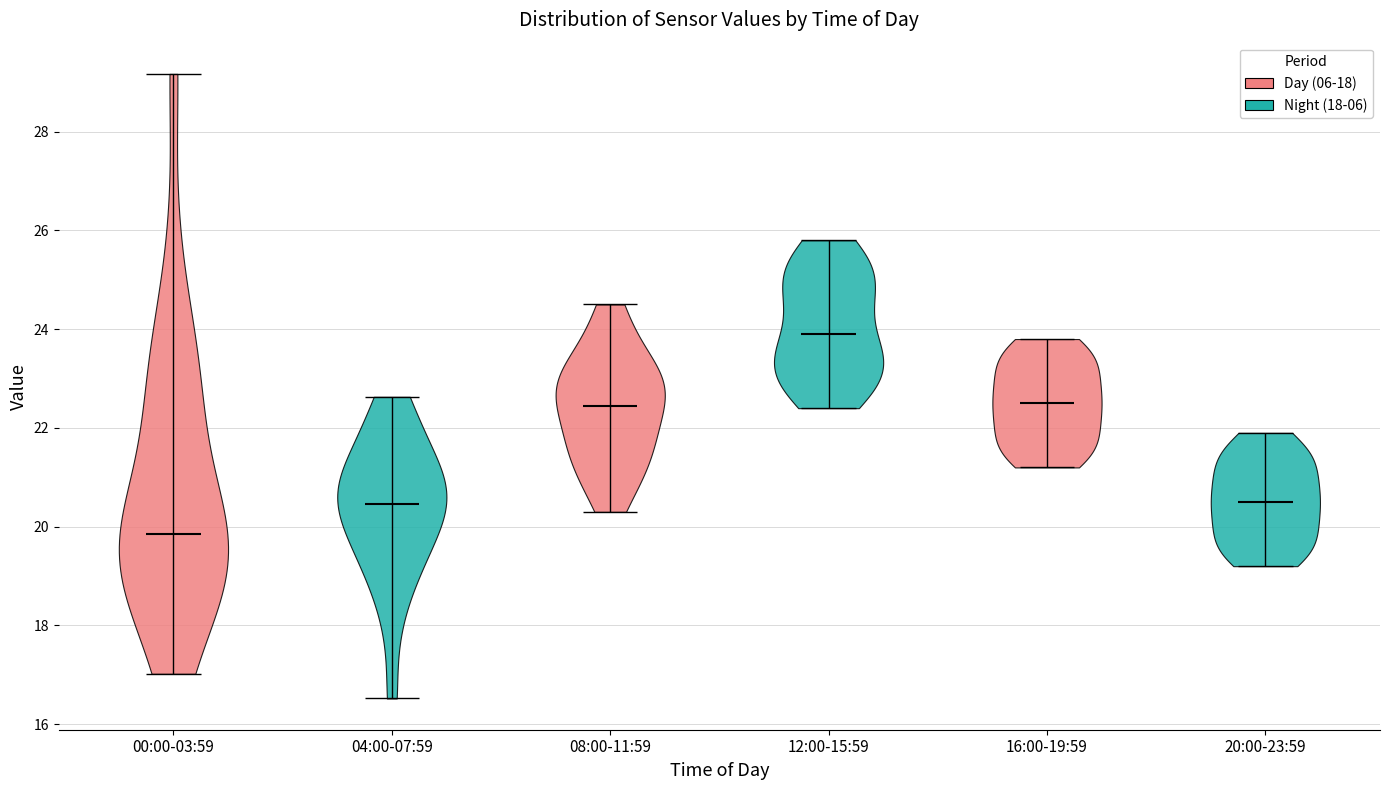

Where does the median line of the violin for 20:00-23:59 sit on the y-axis? The values are not printed on the chart, so give them approximately, as read against the axis.

20.6